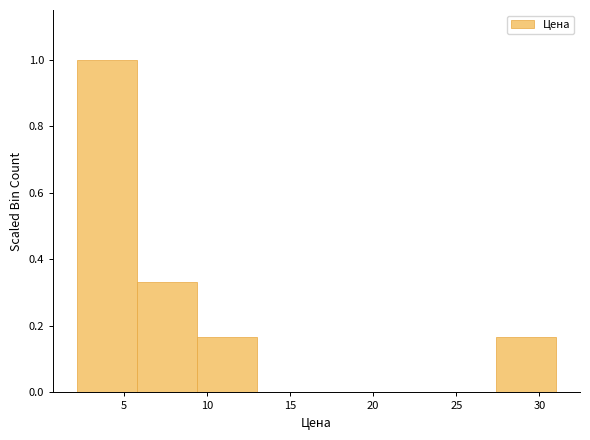

Which range on the x-axis has the tallest bar?

2.2 to 5.8